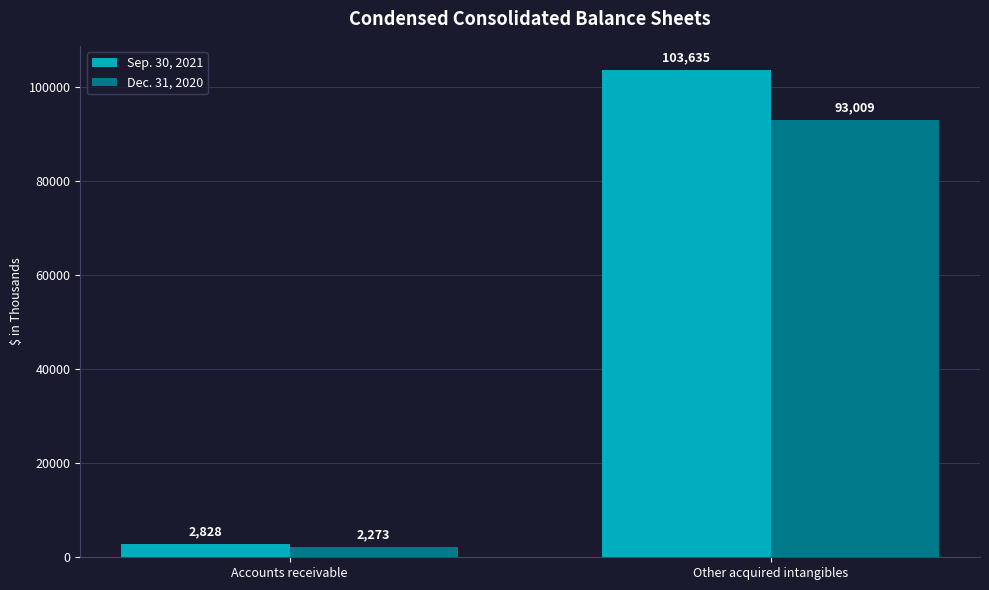

Which series has the largest total across all categories?

Sep. 30, 2021